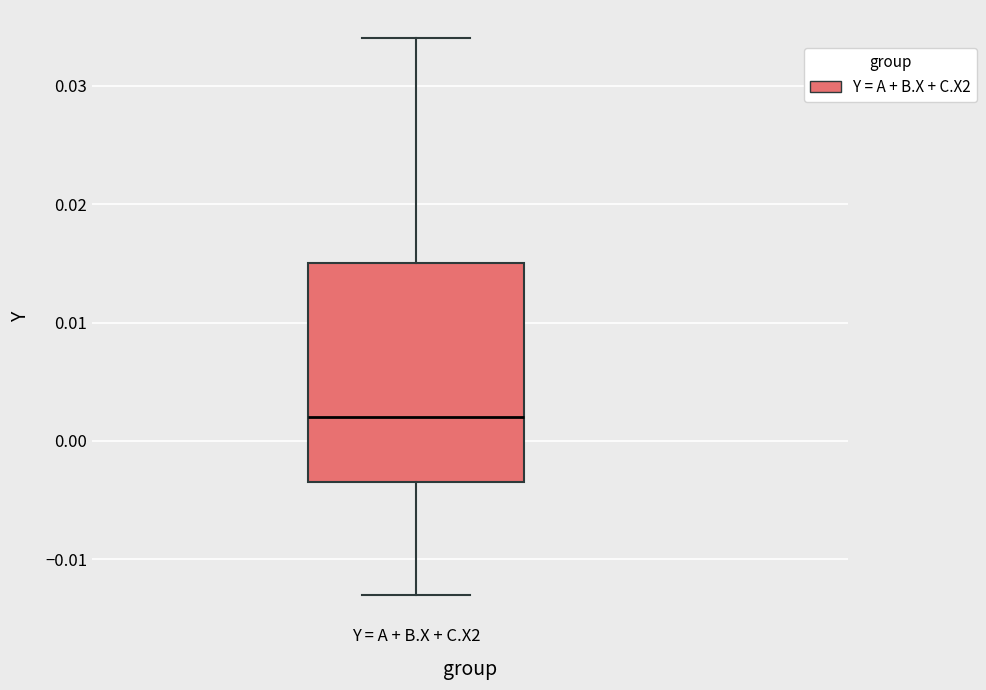

Where is the upper edge of the box for Y = A + B.X + C.X2 on the y-axis? The values are not printed on the chart, so give them approximately, as read against the axis.

0.015